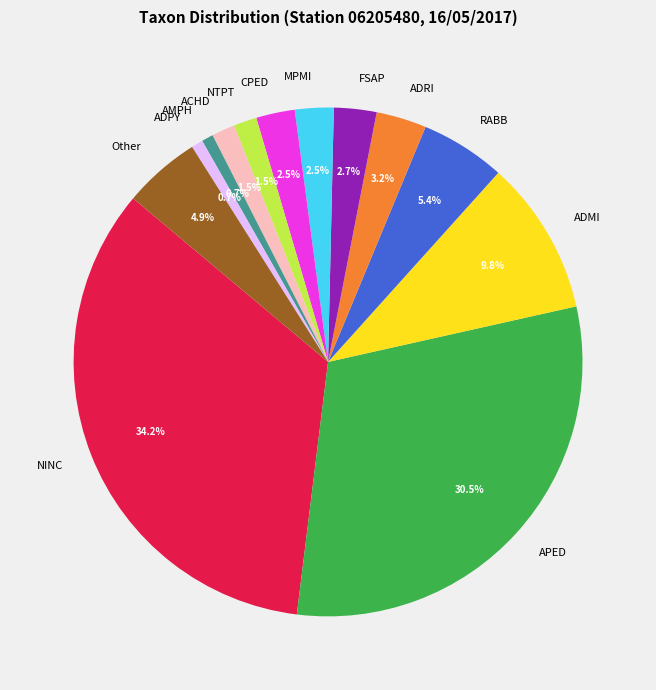

Is the sum of ADRI and ACHD greater than half?

No